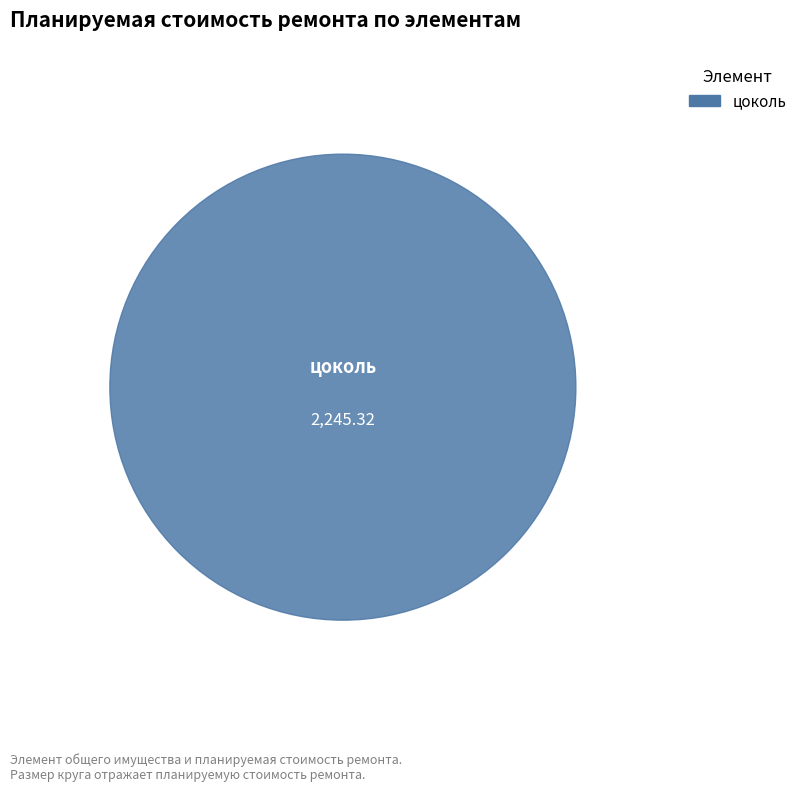

Does цоколь represent more than half of the total?

Yes